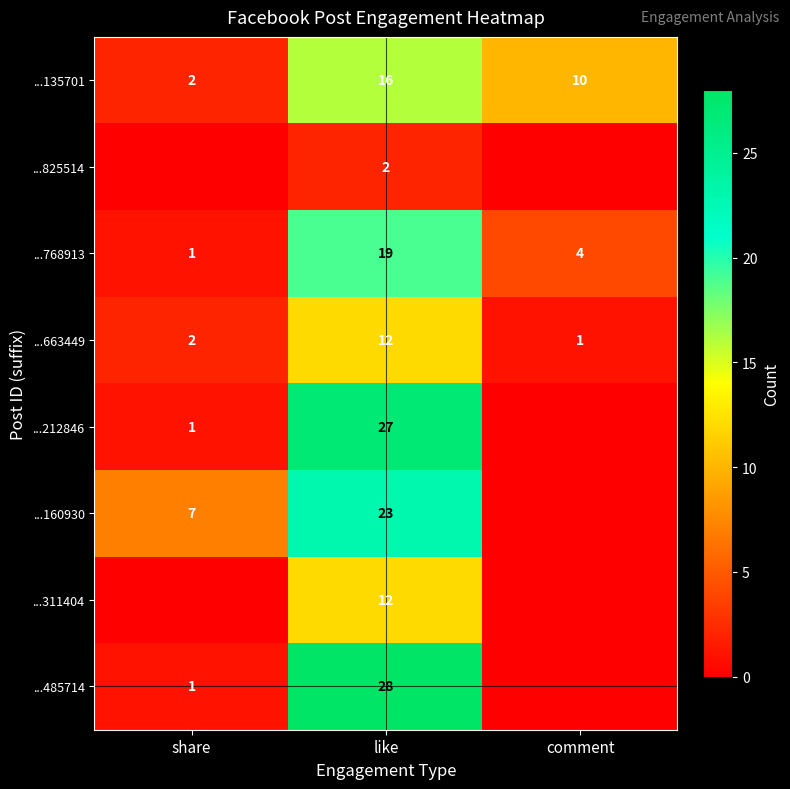

What is the average value of the ...663449 series?

5